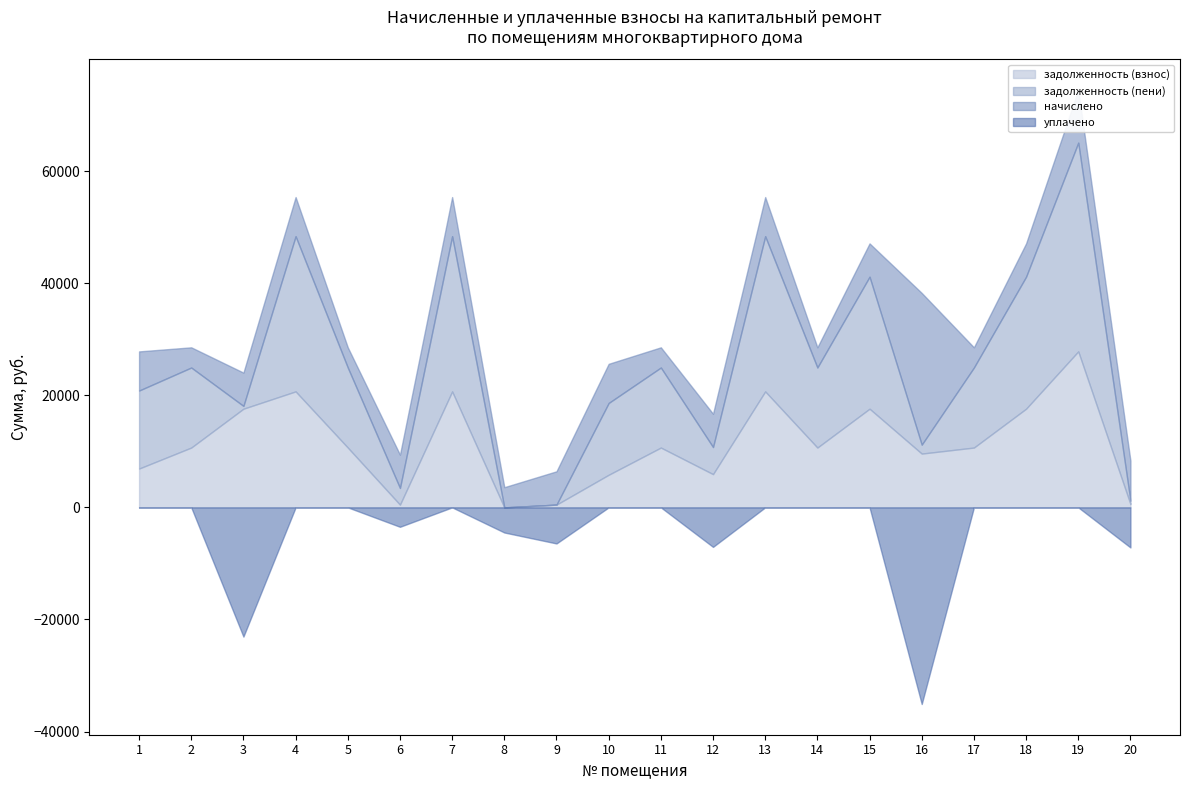

What is the average value of the начислено series?

6790.9